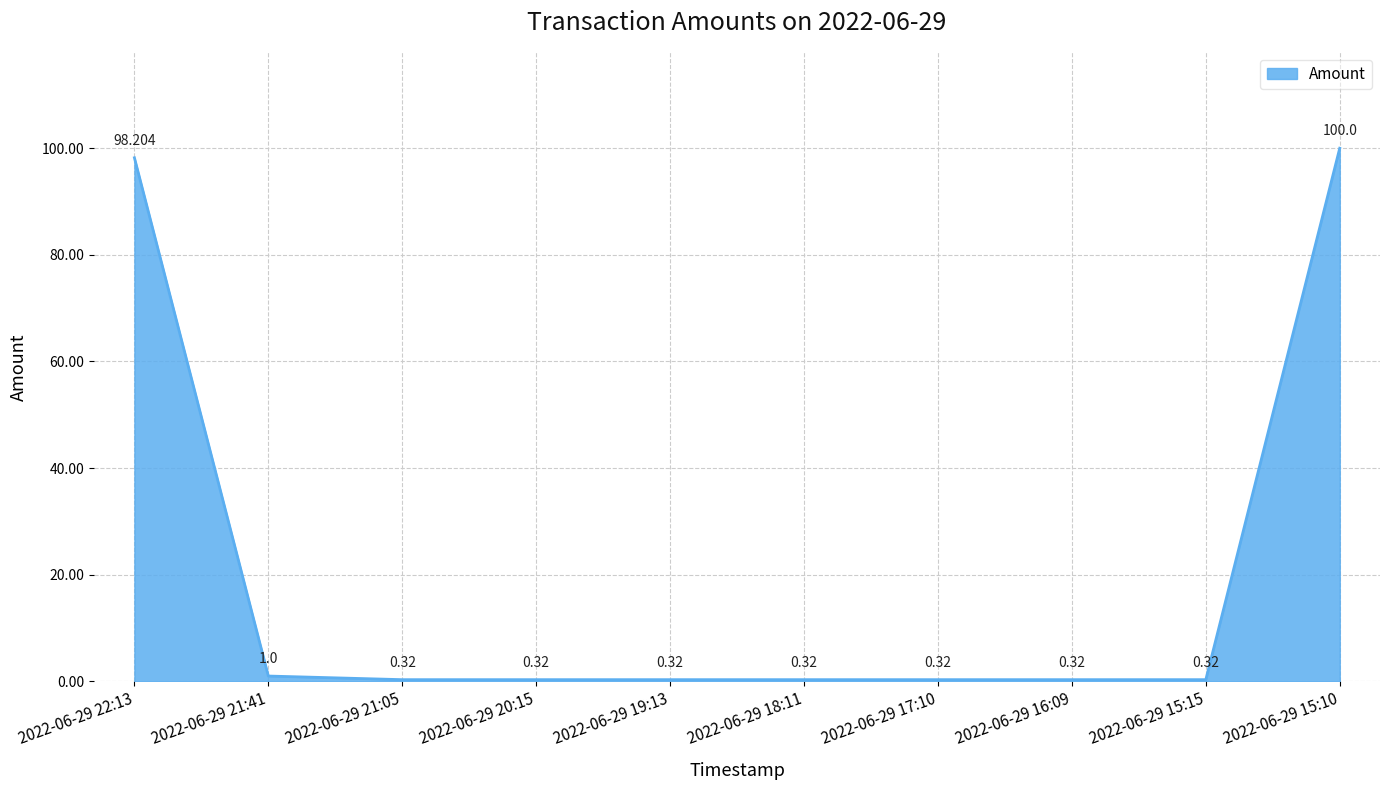

What value does the data have at 2022-06-29 21:41?

1.0